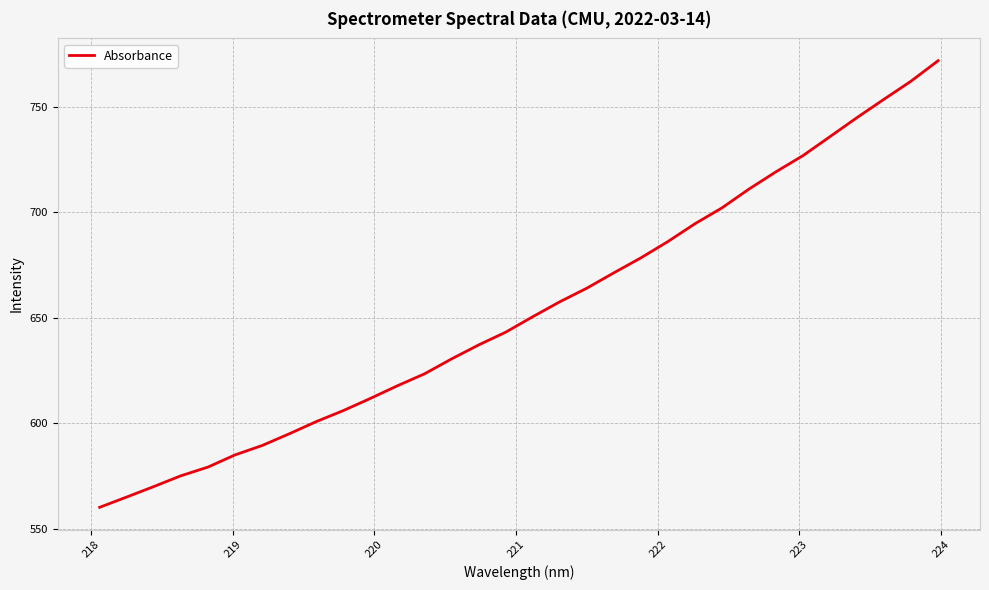

What is the difference between the maximum and minimum values?

211.5